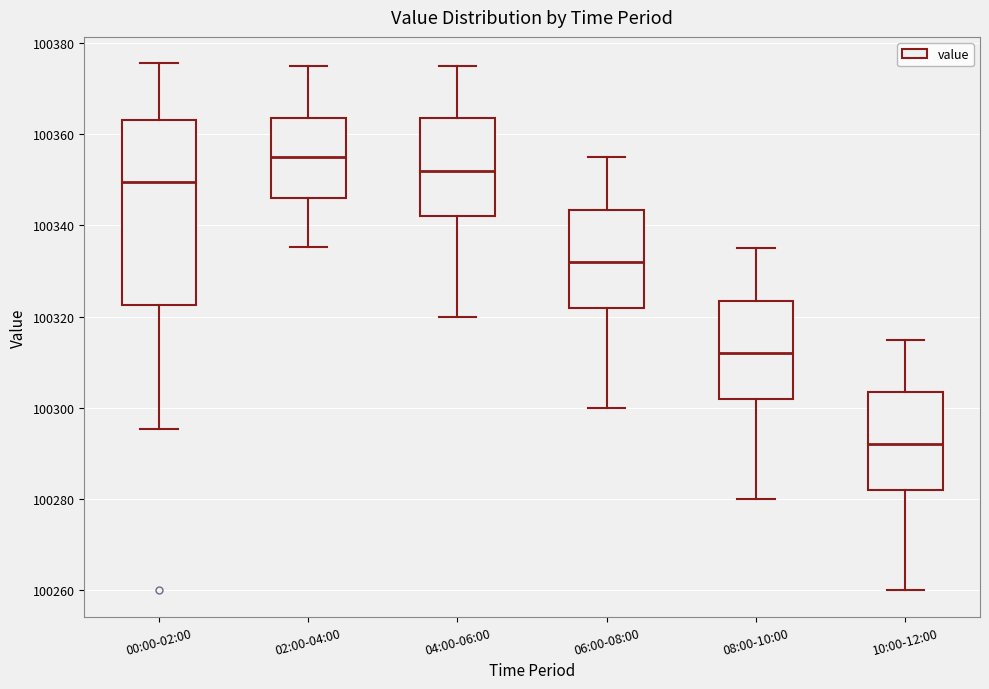

Reading left to right, read every box against the y-axis: the position of its median line, the range the box covers, and the ends of its whiskers. The values are not printed on the chart, so give them approximately, as read against the axis.

00:00-02:00: median 100350, box 100322 to 100364, whiskers 100296 to 100376
02:00-04:00: median 100356, box 100346 to 100364, whiskers 100336 to 100376
04:00-06:00: median 100352, box 100342 to 100364, whiskers 100320 to 100376
06:00-08:00: median 100332, box 100322 to 100344, whiskers 100300 to 100356
08:00-10:00: median 100312, box 100302 to 100324, whiskers 100280 to 100336
10:00-12:00: median 100292, box 100282 to 100304, whiskers 100260 to 100316